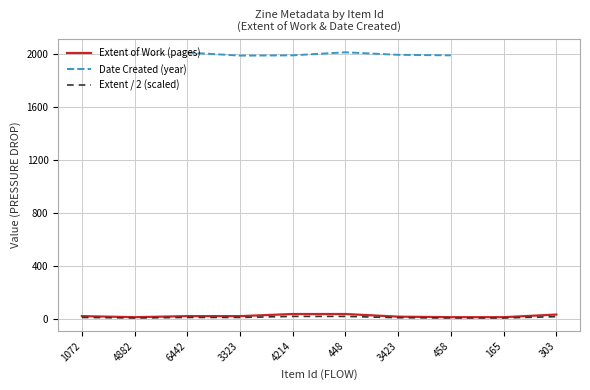

Count the number of values greater than 20.

3